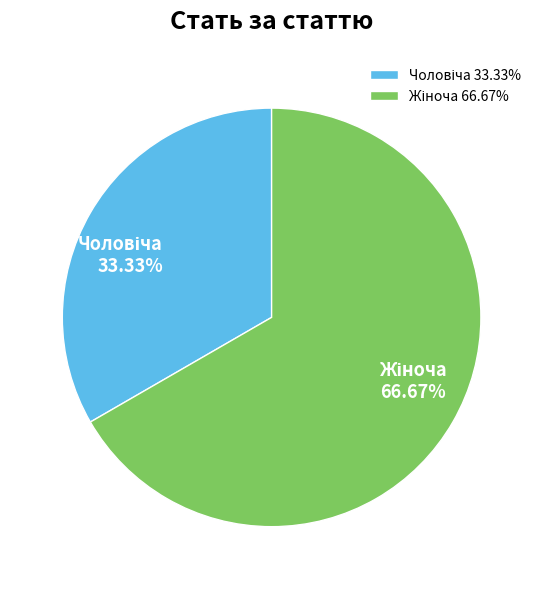

Is there any slice that represents more than half of the pie?

Yes